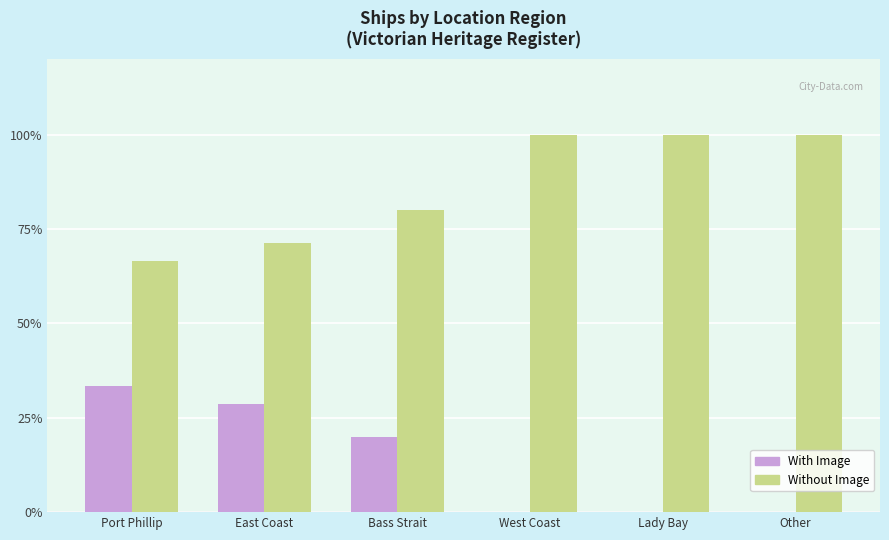

Which category has the highest value in the With Image series?

Port Phillip